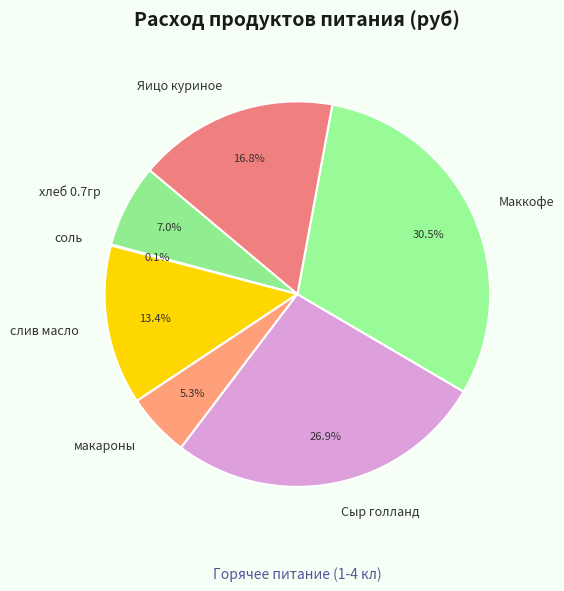

What percentage is the хлеб 0.7гр slice, to the nearest percent?

7%